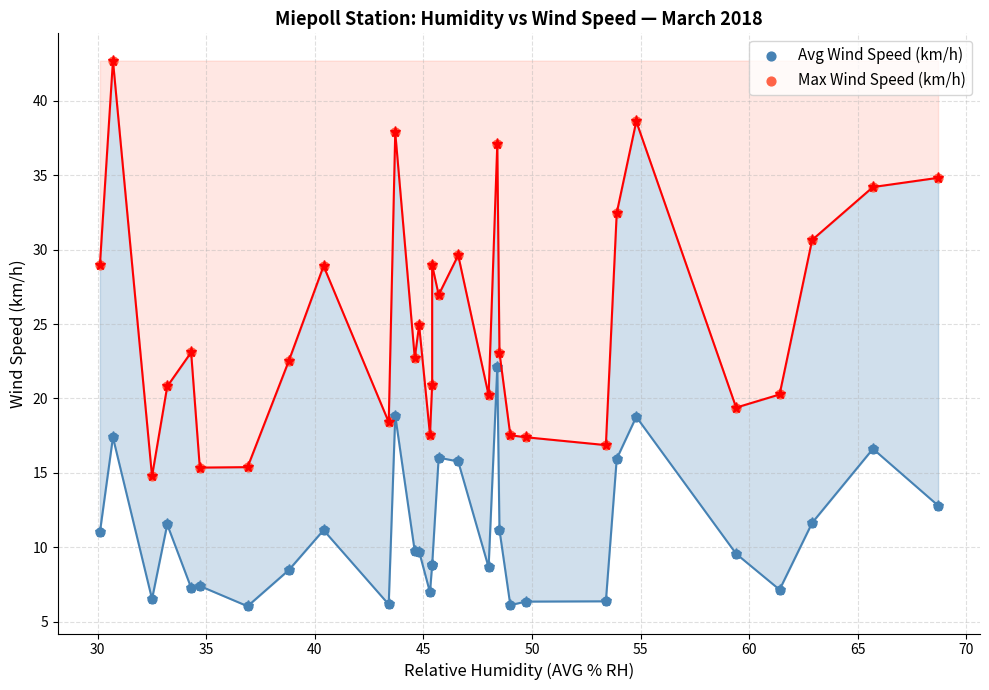

Which series reaches the maximum Y coordinate?

Max Wind Speed (km/h)